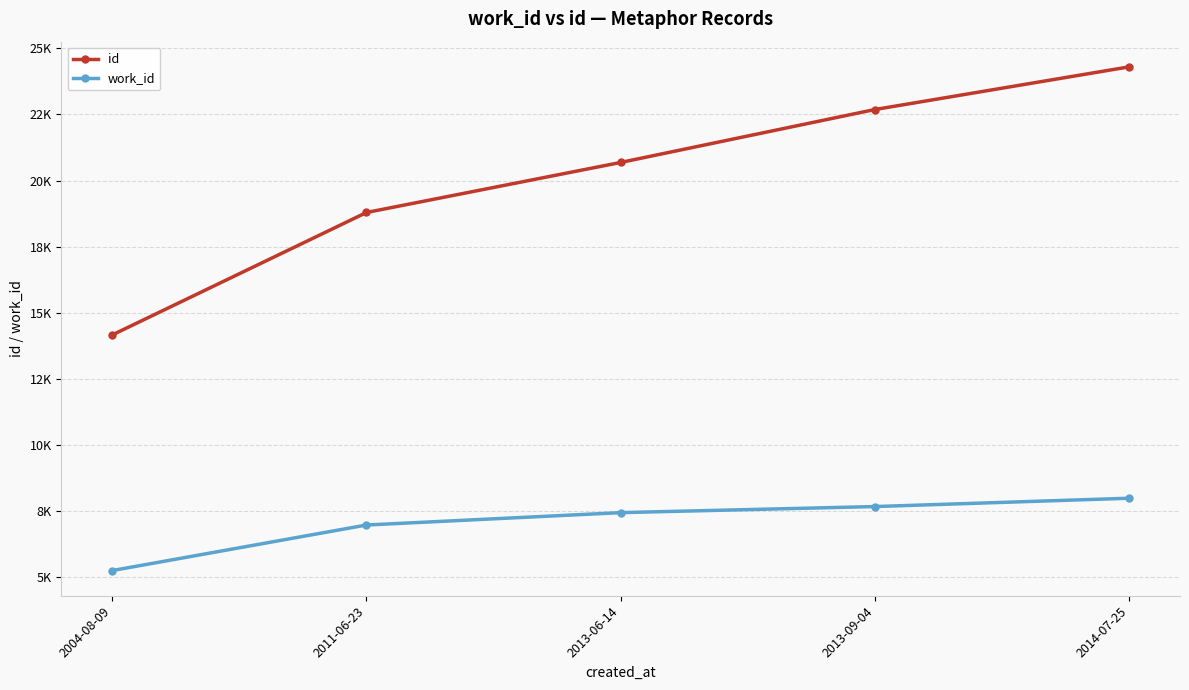

What is the label of the 2nd point from the left?

2011-06-23